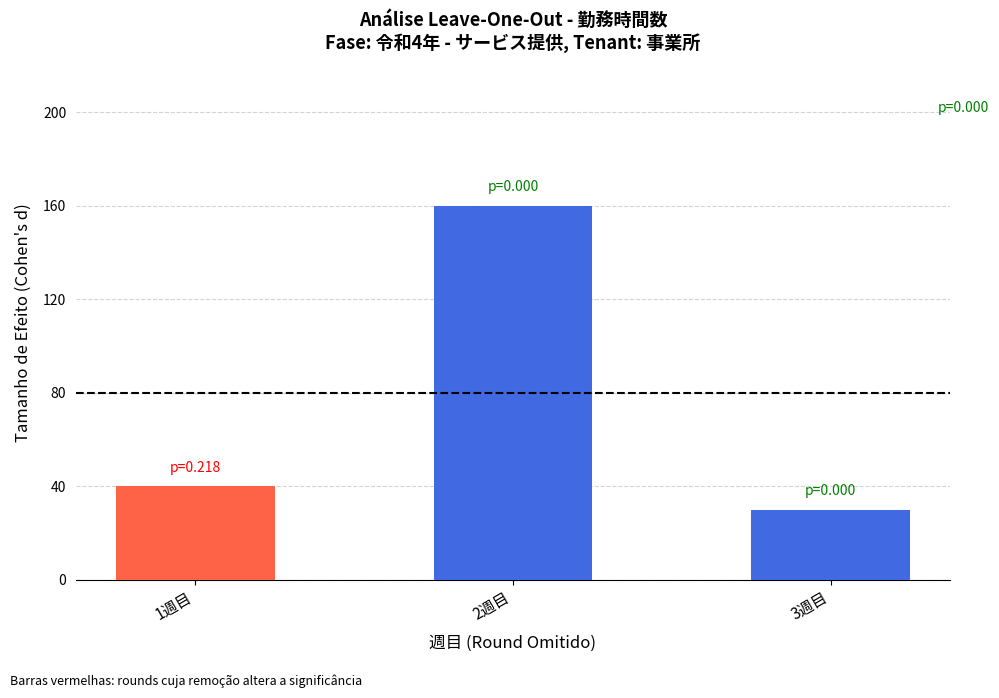

Is it true that the value at 2週目 is 160?

True